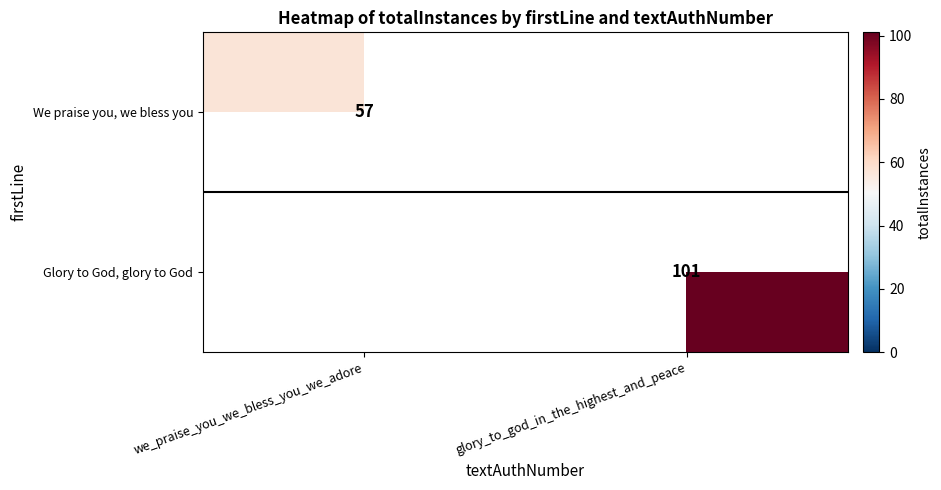

True or false: Glory to God, glory to God has a value of 158 at glory_to_god_in_the_highest_and_peace.

False